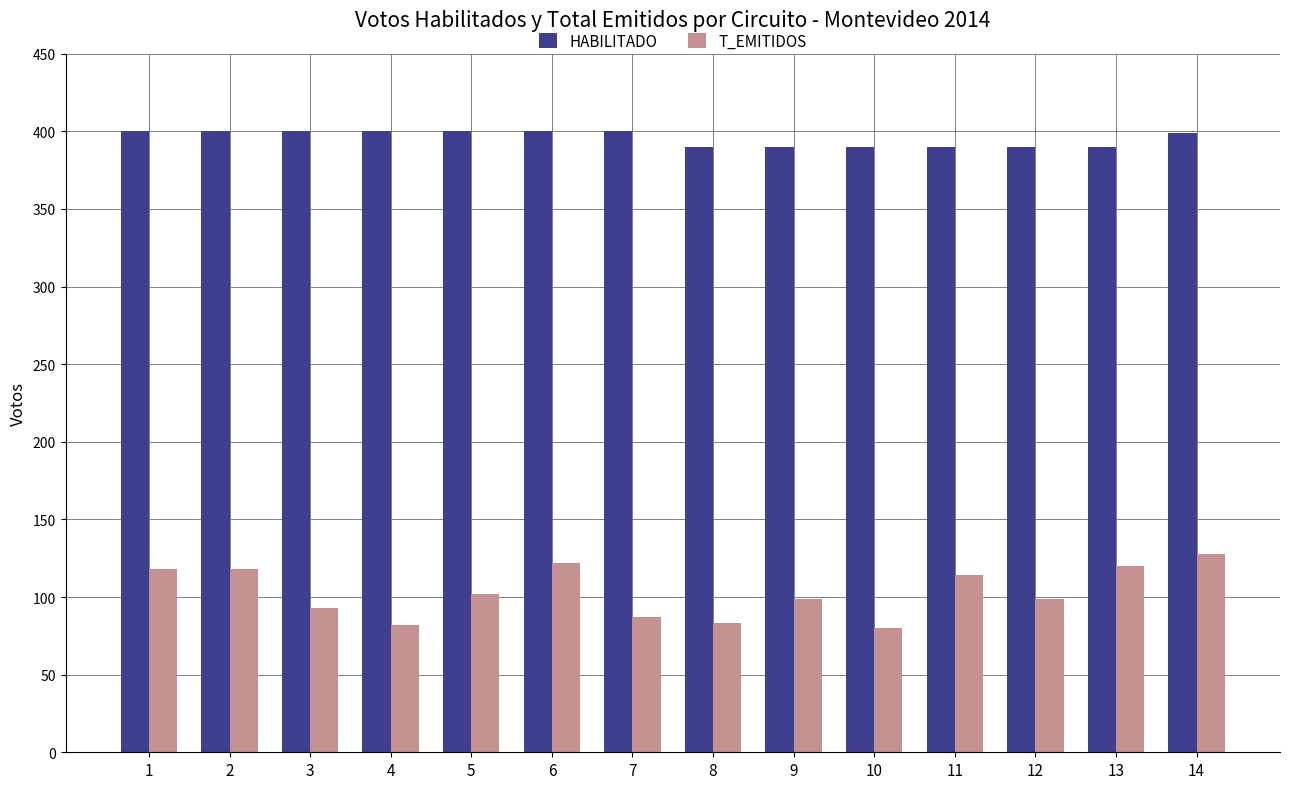

How many groups of bars are there?

14